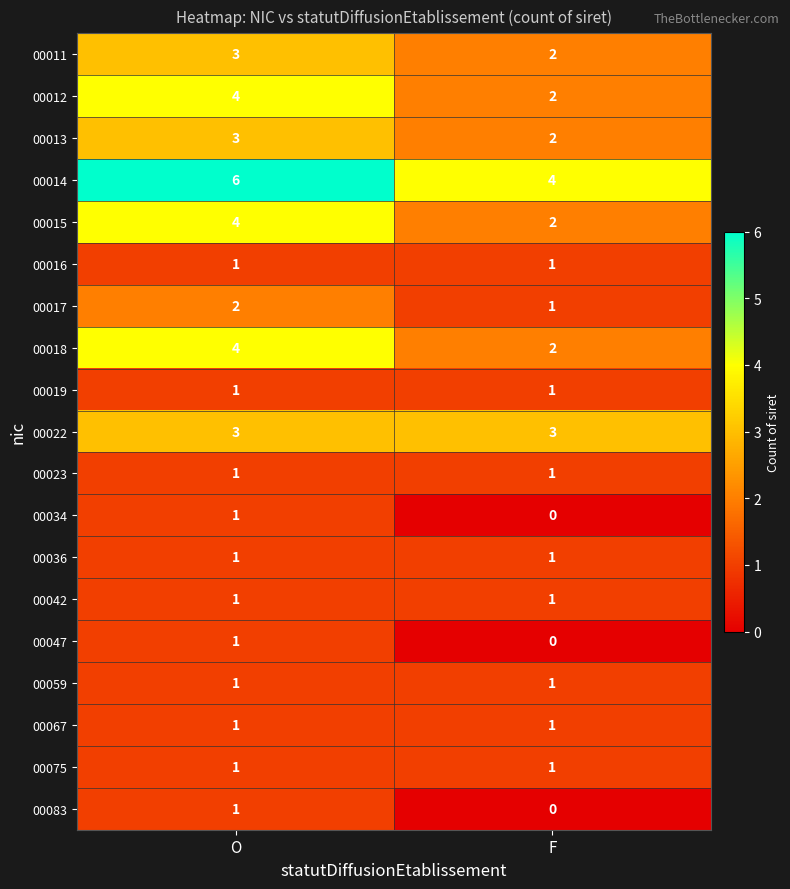

True or false: 00034 has a value of 0 at F.

True